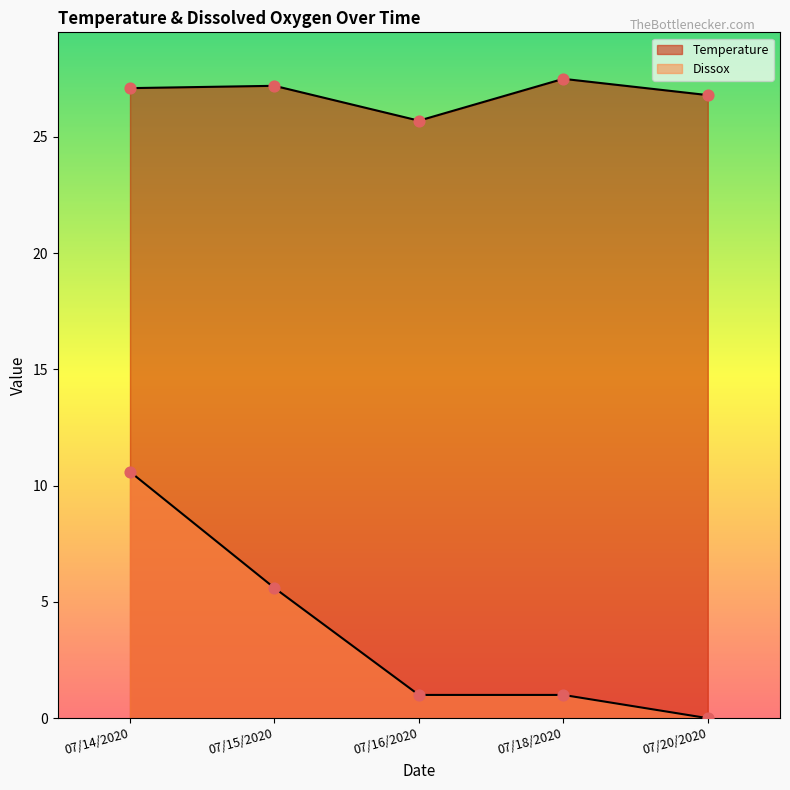

Which series contains the highest Y value?

Temperature